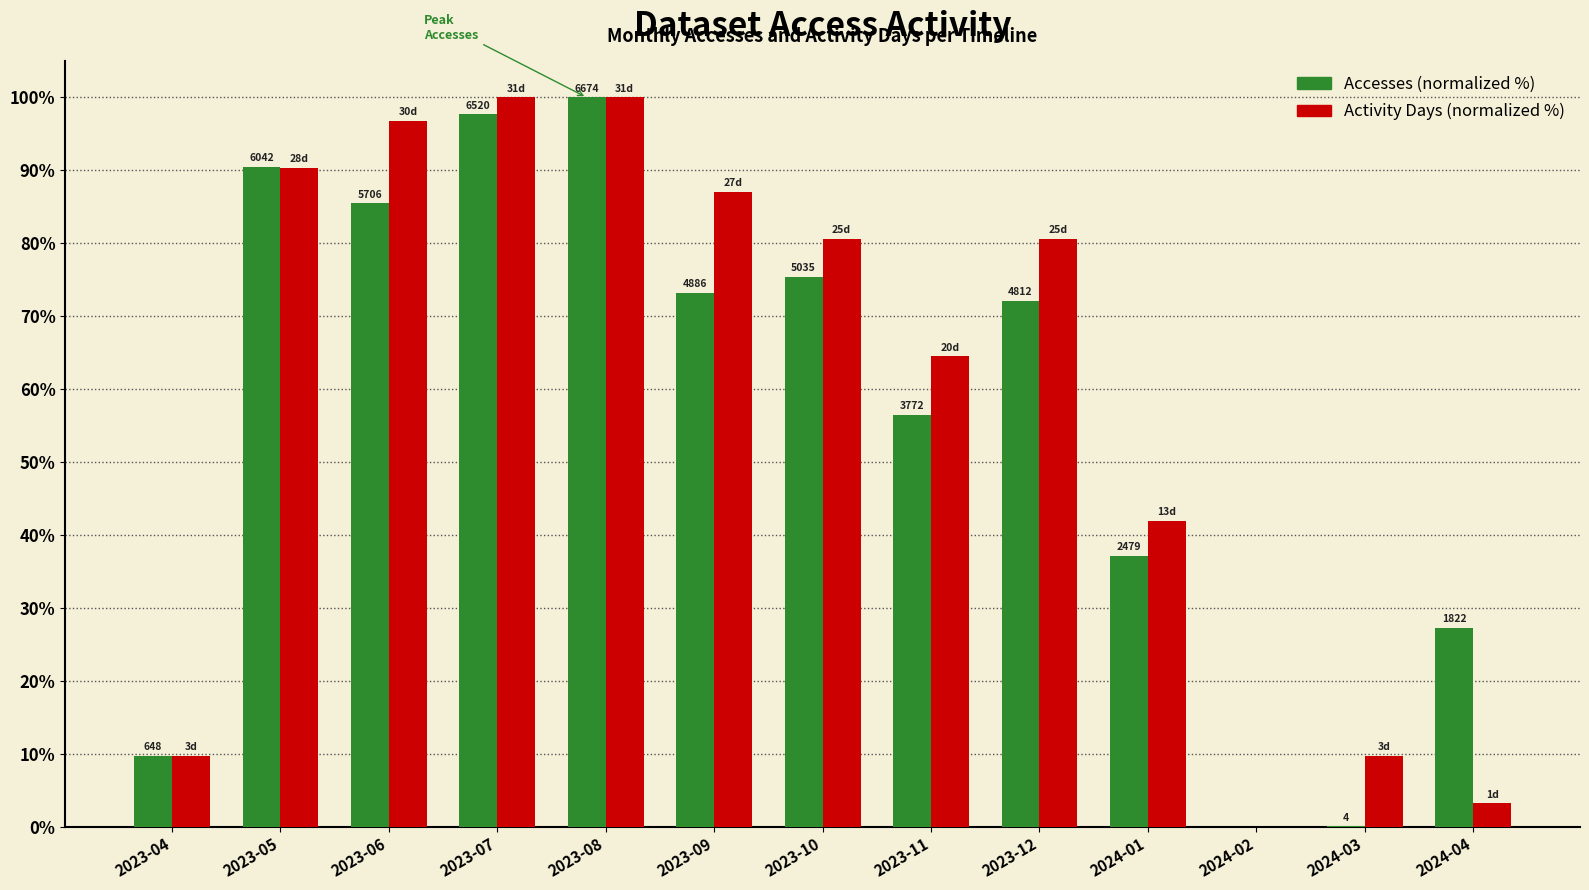

What is the total value across all series at 2023-11?

121.0